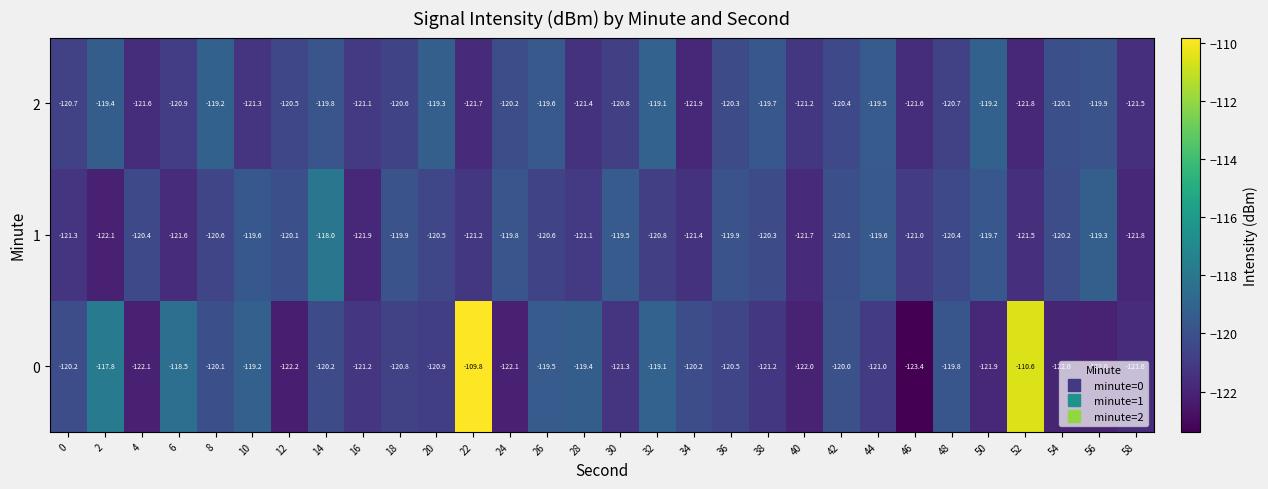

What is the difference between the highest and lowest values at 8?

1.4